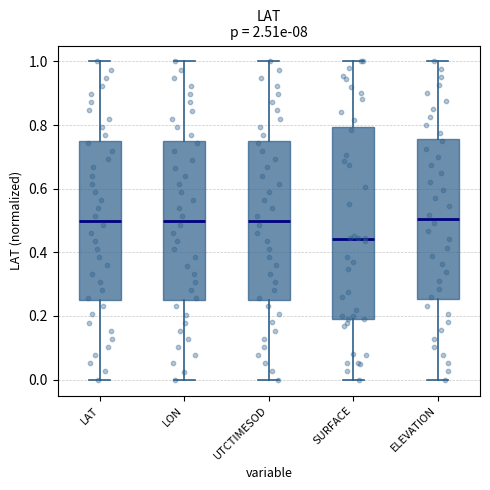

Which box is the tallest, from its lower edge to its upper edge?

SURFACE